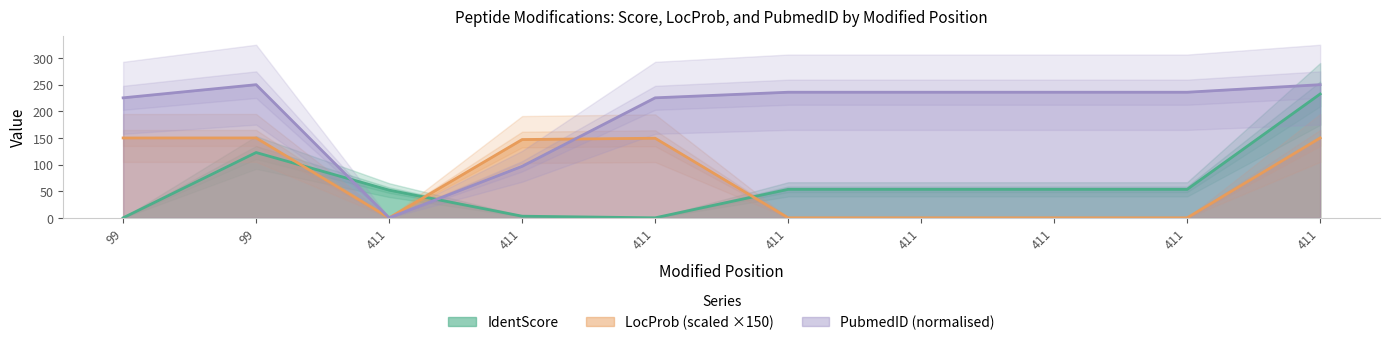

The LocProb series shows 149.9 at 99. True or false?

True